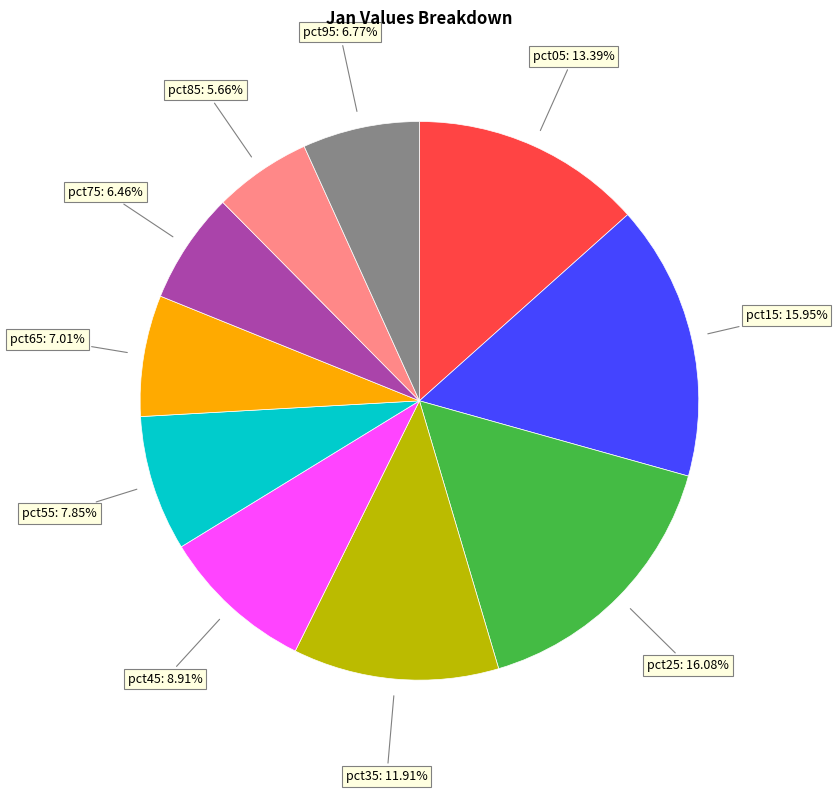

Is there a majority slice in this chart?

No